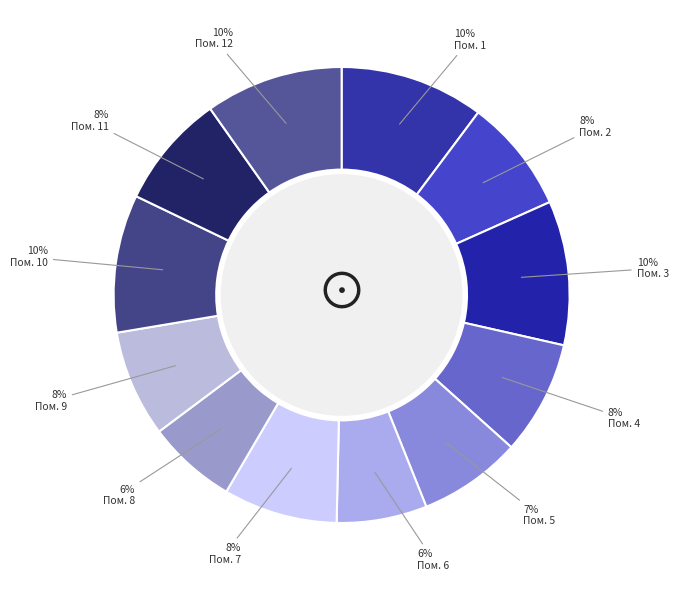

Which category has the biggest portion of the pie?

1